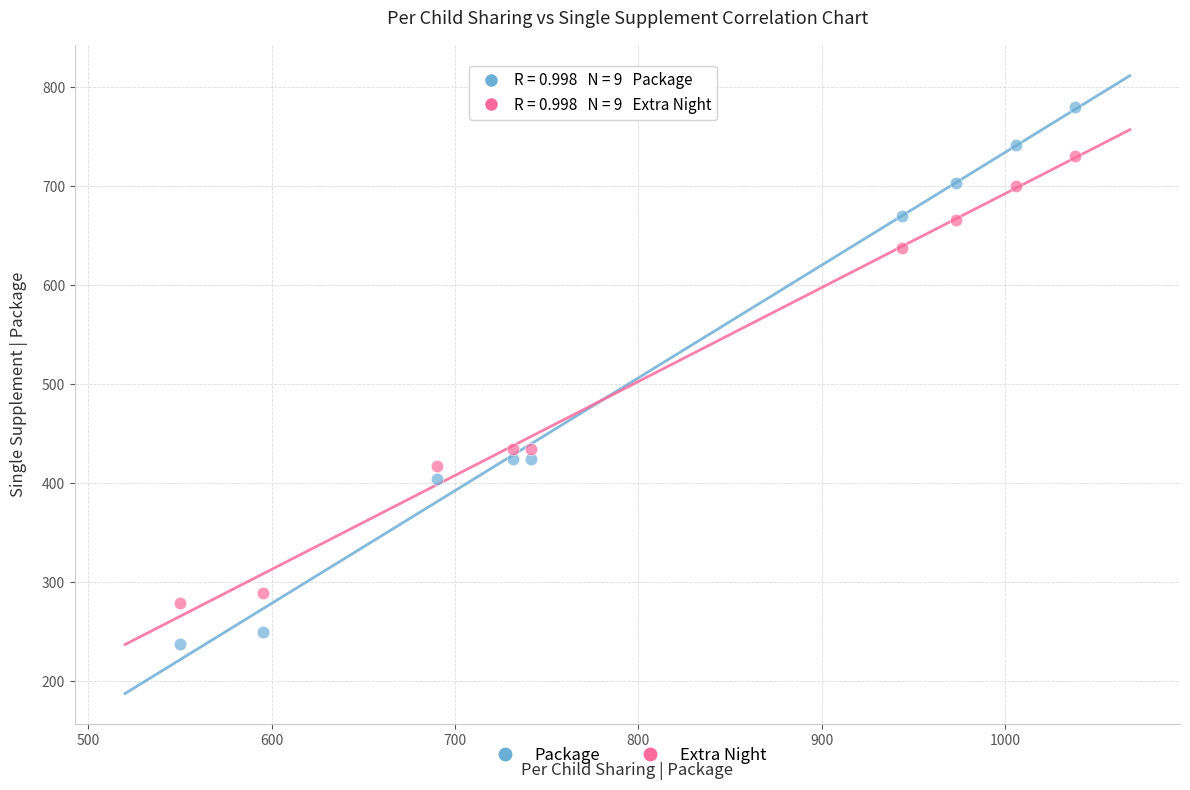

Which series contains the lowest Y value?

Package